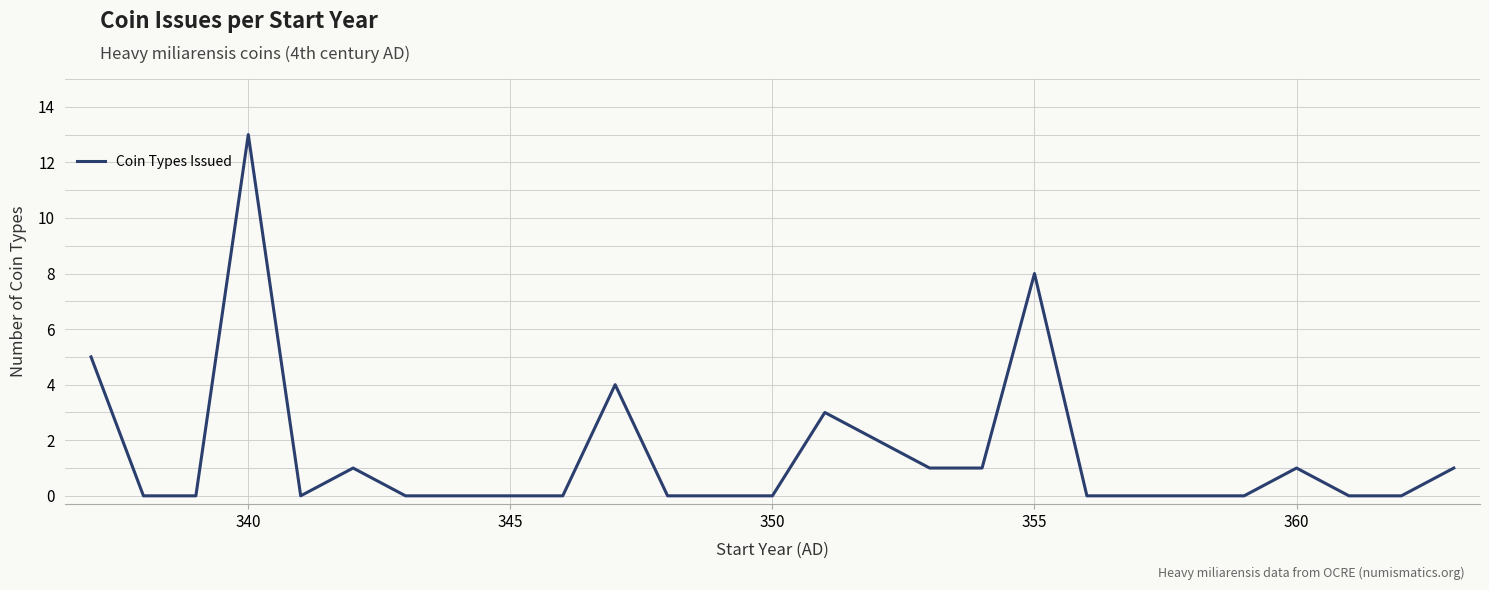

What is the difference between the maximum and minimum values?

13